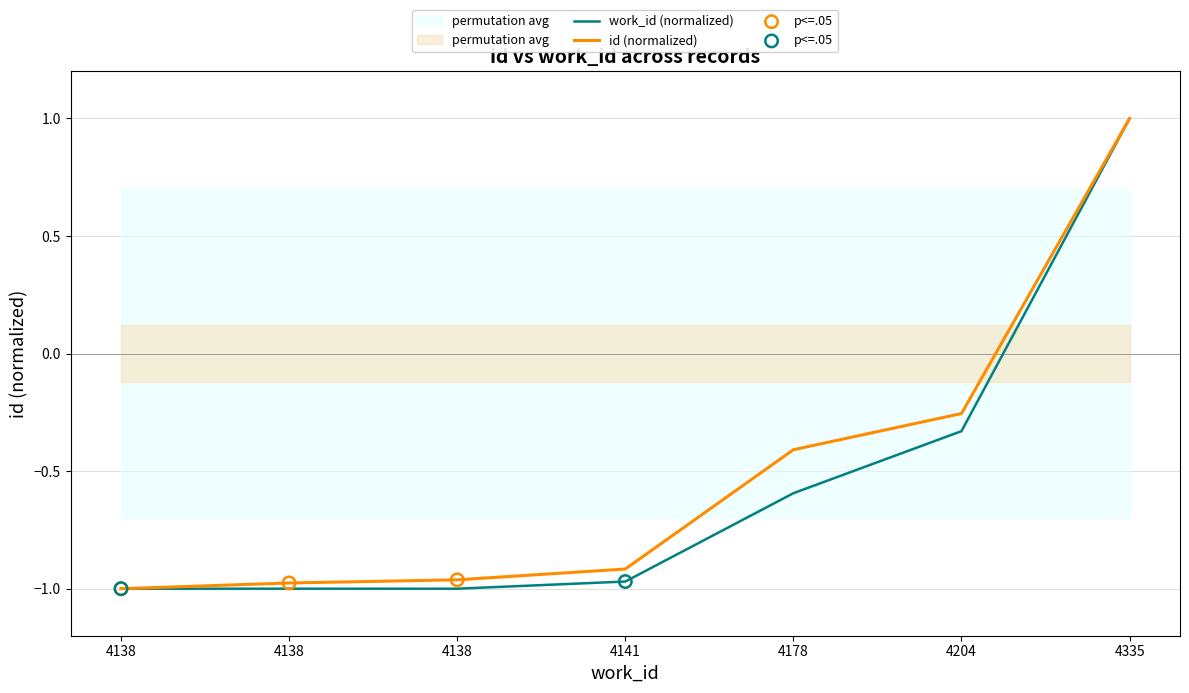

What is the total value across all series at 4141?

-1.9